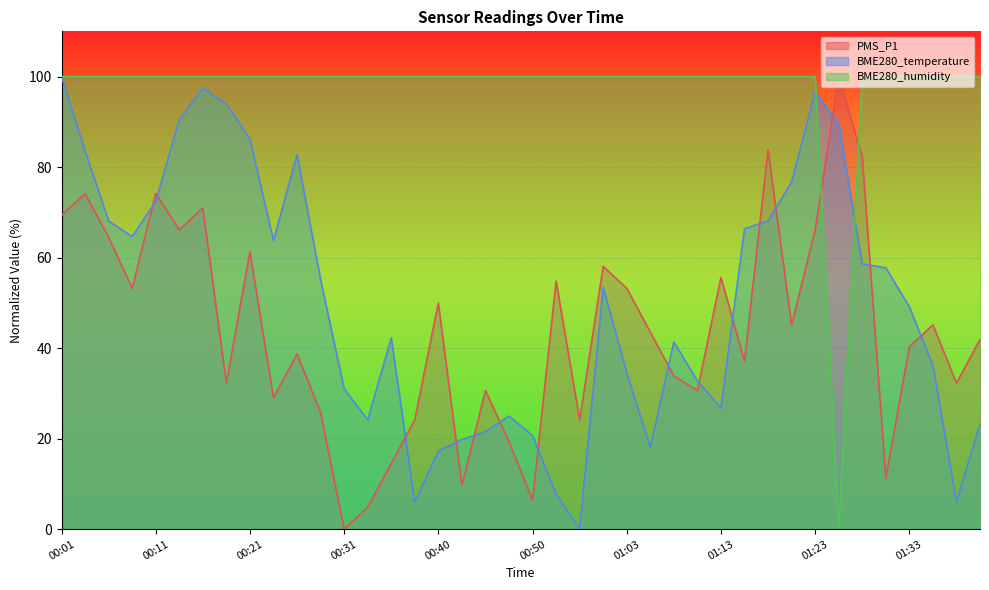

What is the sum of the PMS_P1 values at 01:31 and 00:31?

11.3